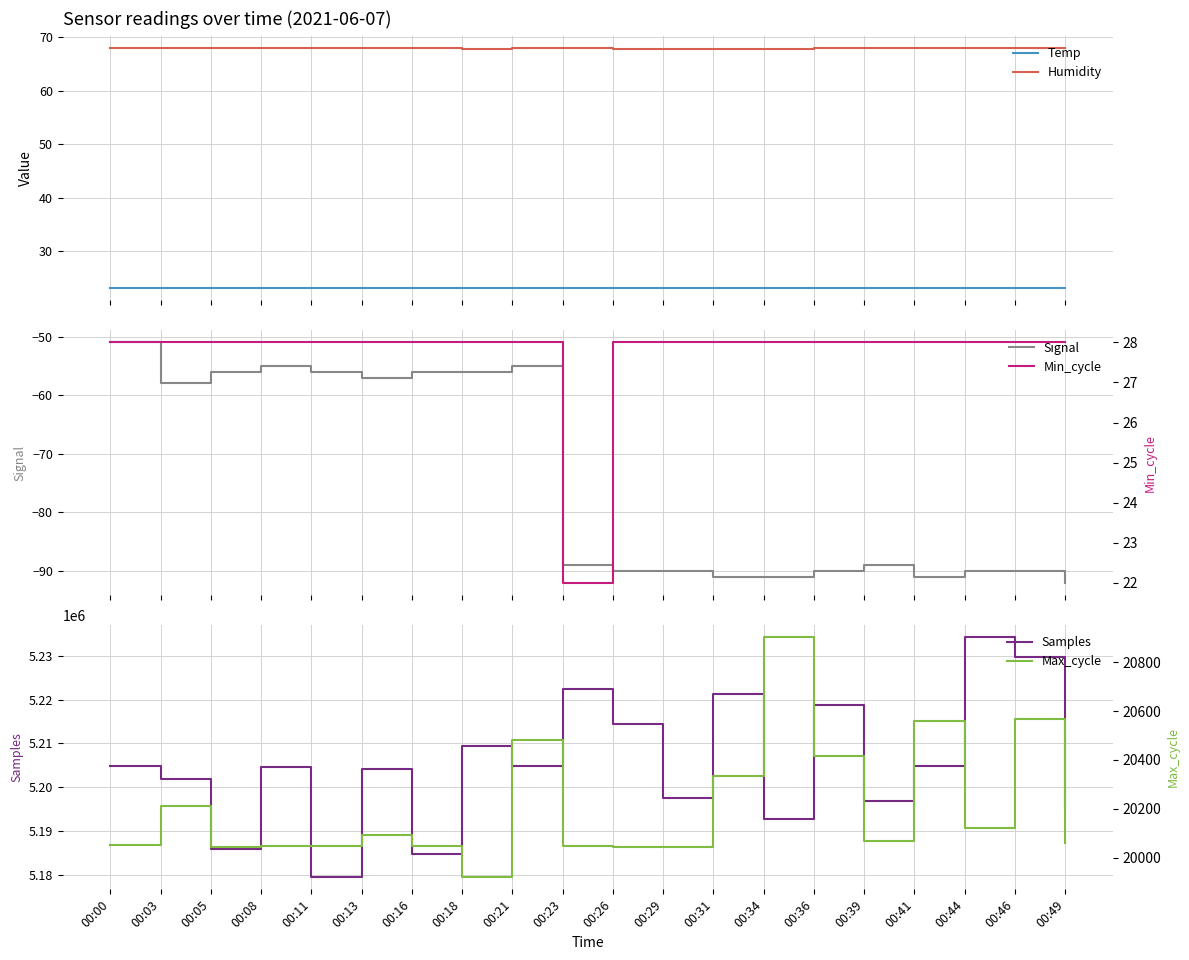

At which category is the sum across all series the highest?

00:44